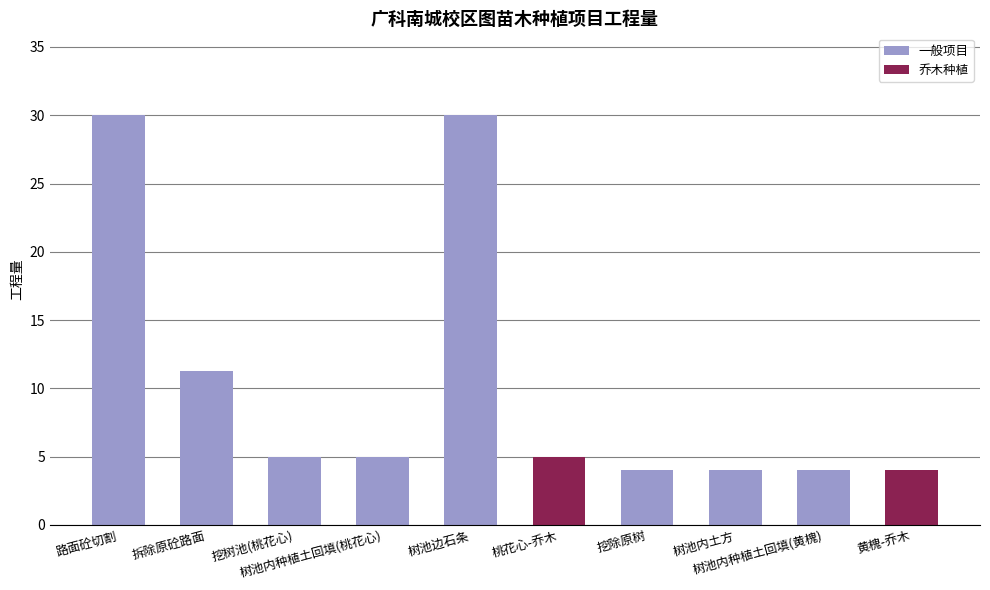

What is the value of the 7th bar from the left?

4.0